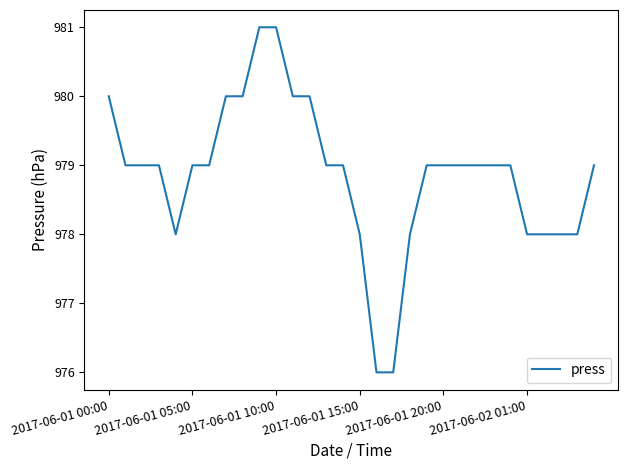

What is the difference between the maximum and minimum values?

5